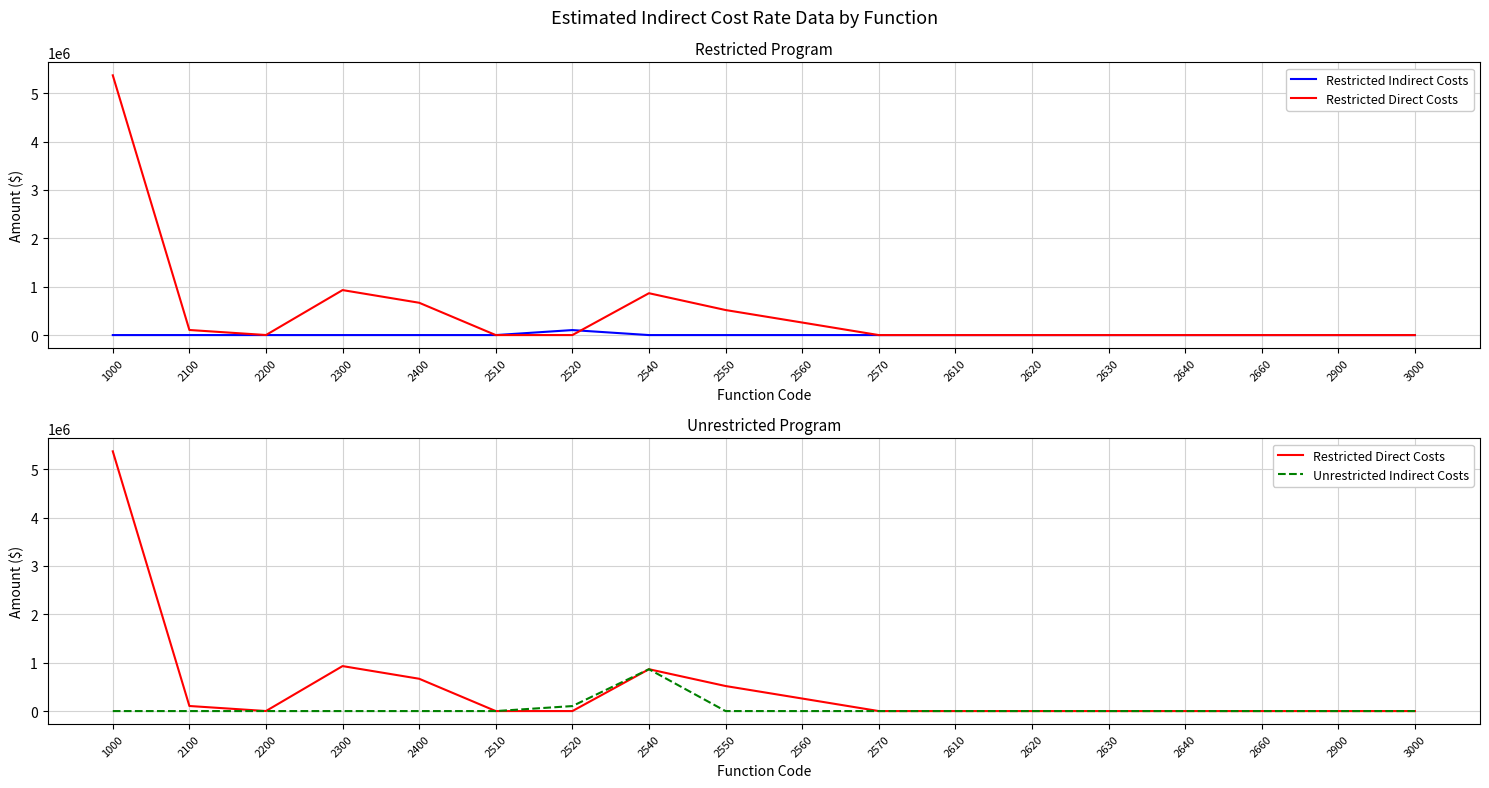

Reading left to right, extract all data points from this chart.

Restricted Indirect Costs: 0	0	0	0	0	0	103306	0	0	0	0	0	0	0	0	0	0	0
Restricted Direct Costs: 5369126	104942	1107	929853	667977	0	0	865233	517836	259390	0	0	0	0	0	0	0	0
Unrestricted Indirect Costs: 0	0	0	0	0	0	103306	865233	0	0	0	0	0	0	0	0	0	0